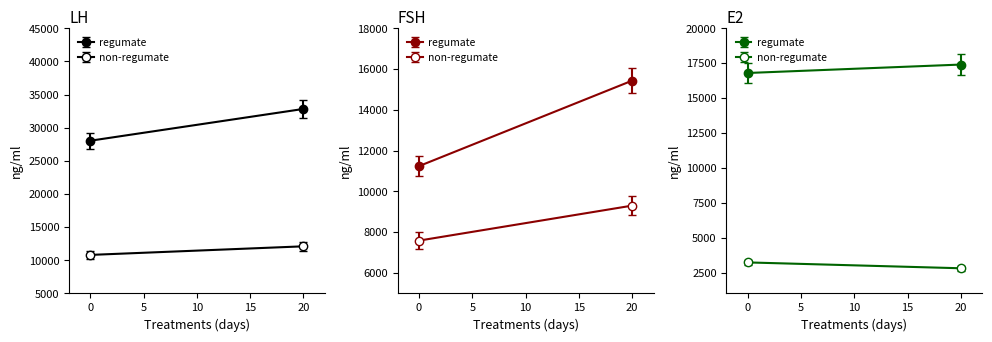

Does the chart have visible grid lines?

No